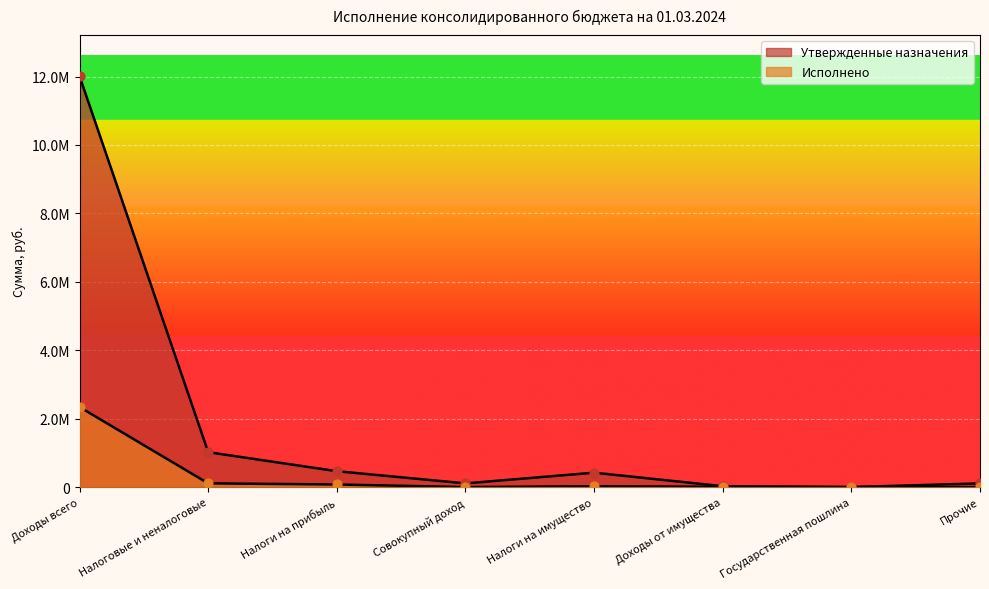

Is the value of Утвержденные назначения at Налоги на прибыль greater than the value of Исполнено at Налоги на прибыль?

Yes